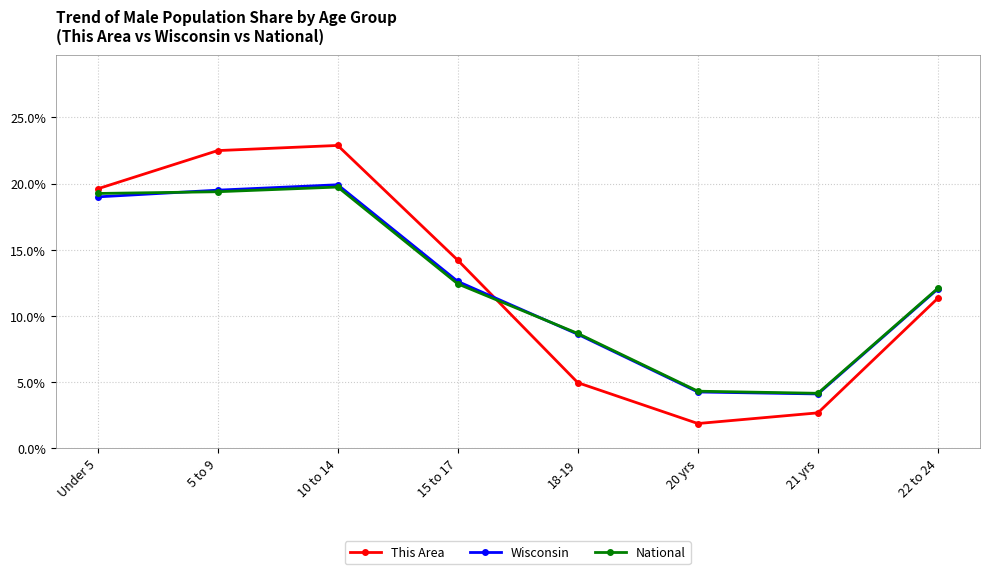

Reading right to left, what are all the values shown in this chart?

This Area: 11.3	2.7	1.9	4.9	14.2	22.9	22.5	19.6
Wisconsin: 12.0	4.1	4.2	8.6	12.6	19.9	19.5	19.0
National: 12.1	4.1	4.3	8.7	12.4	19.7	19.4	19.3